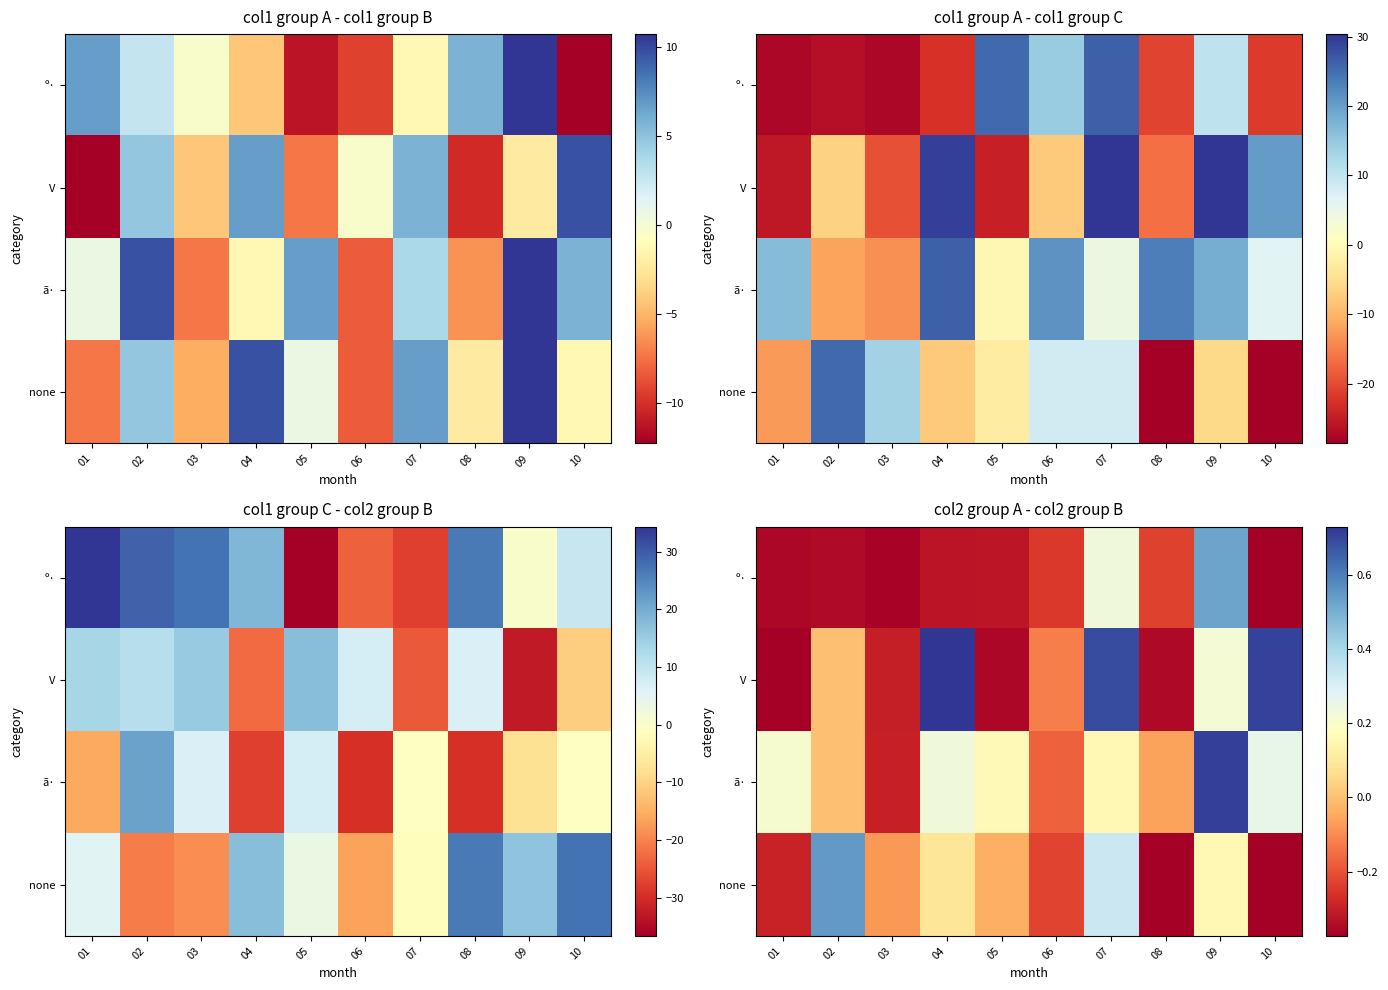

What is the spread (max minus min) of values at 01?

0.6